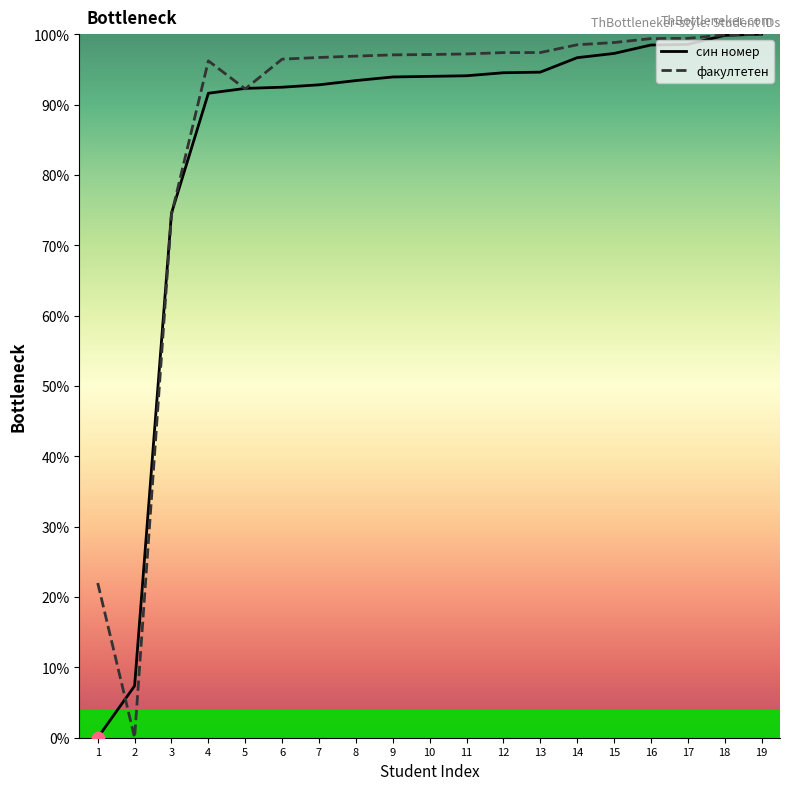

Which series contains the lowest Y value?

син номер